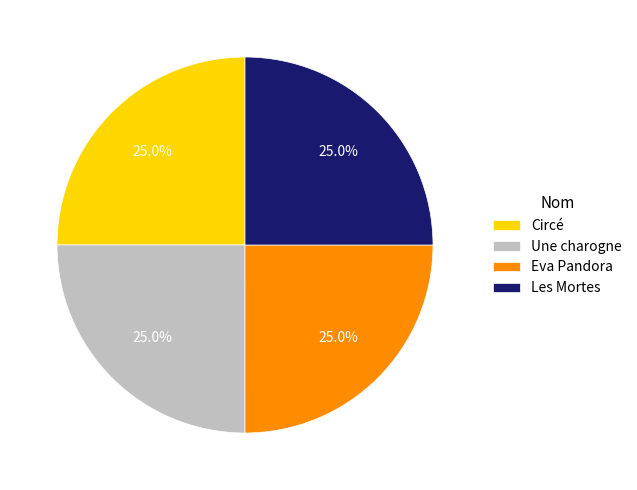

Does Les Mortes represent more than half of the total?

No